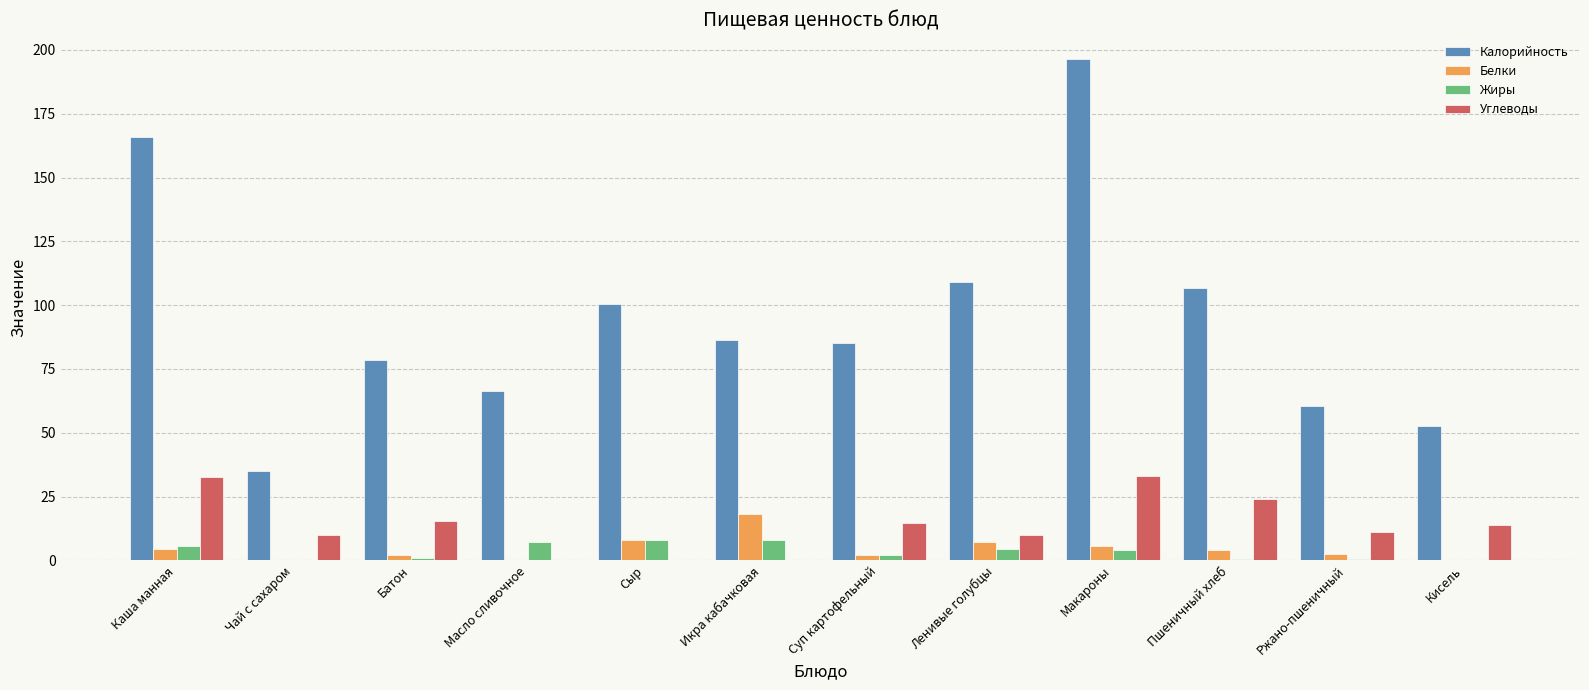

Which series has the largest range (max minus min)?

Калорийность